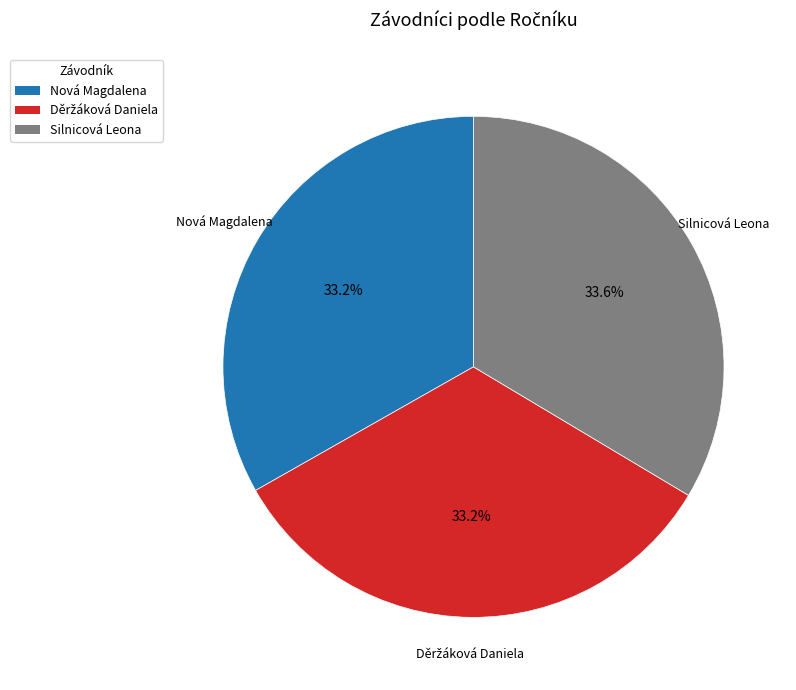

Approximately how many times larger is the value at Nová Magdalena compared to Silnicová Leona?

1.0